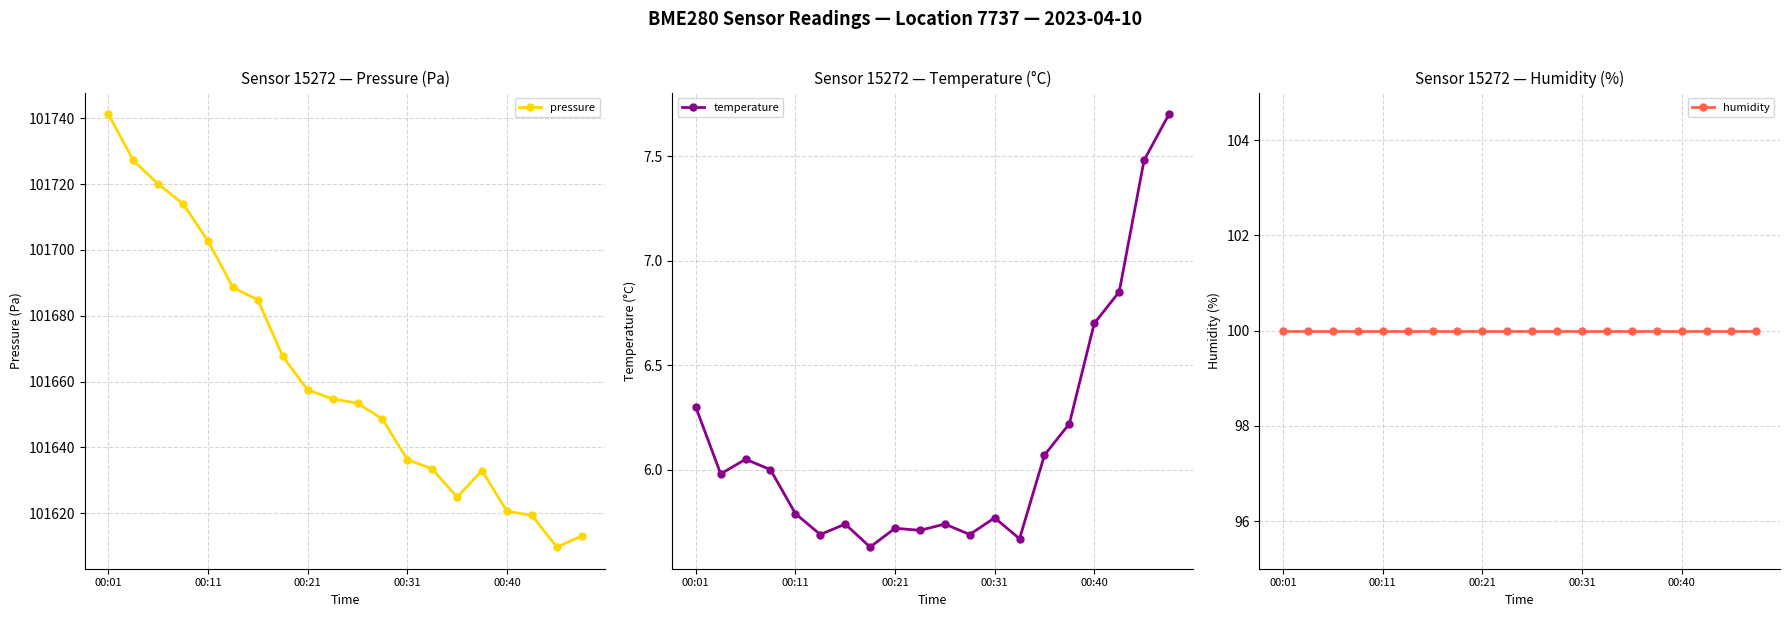

True or false: temperature has more than 1 points higher than both neighbors.

True